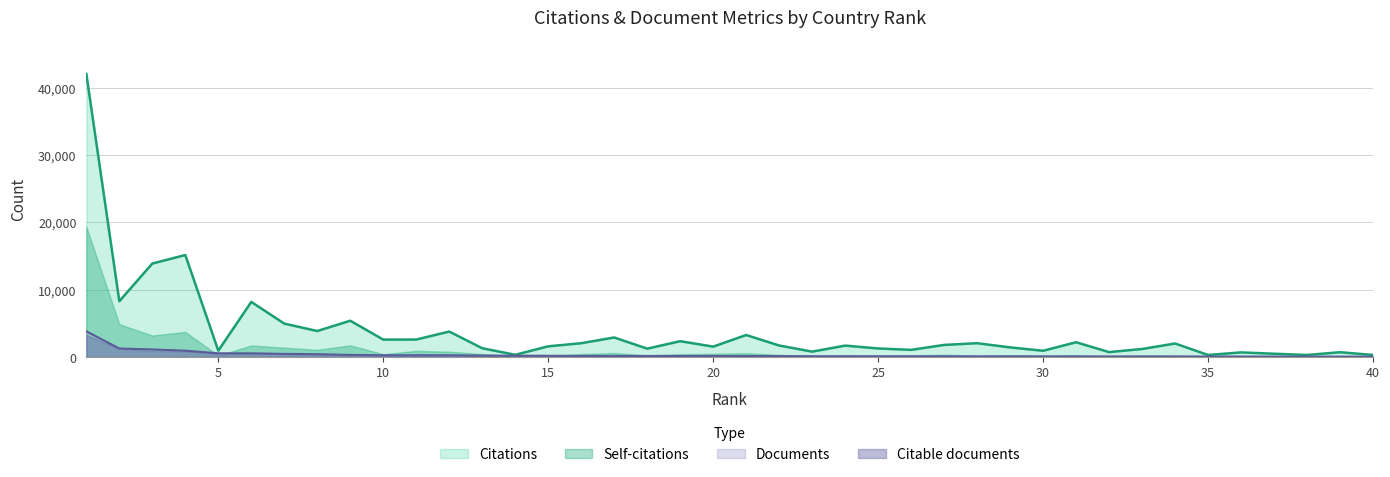

At which label does Citations reach its peak?

1